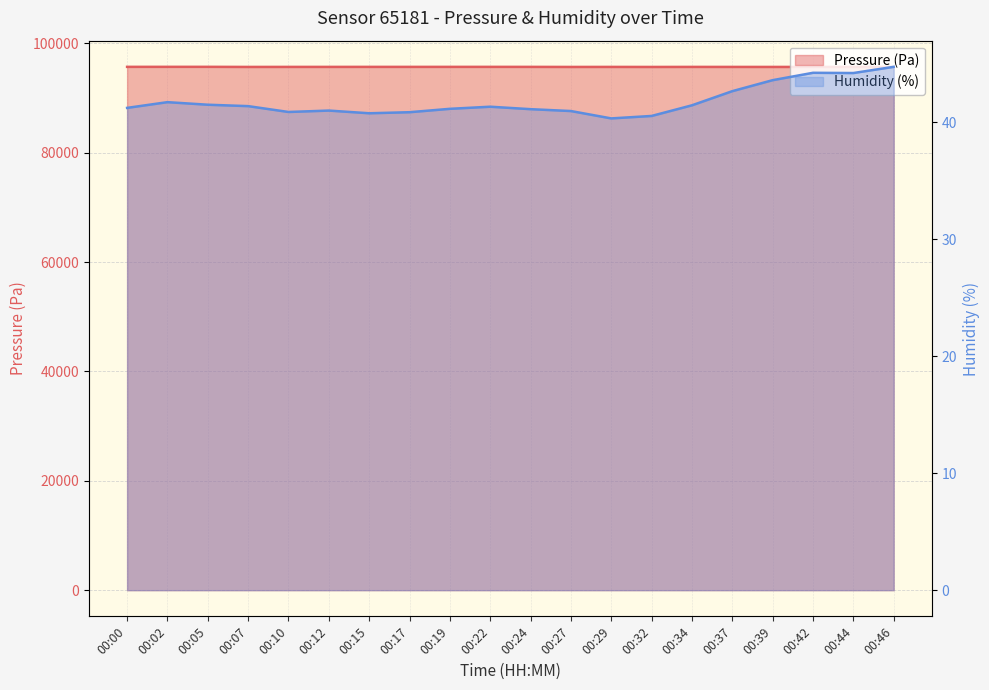

What is the value of the pressure point at the 9th from the left?

95687.4